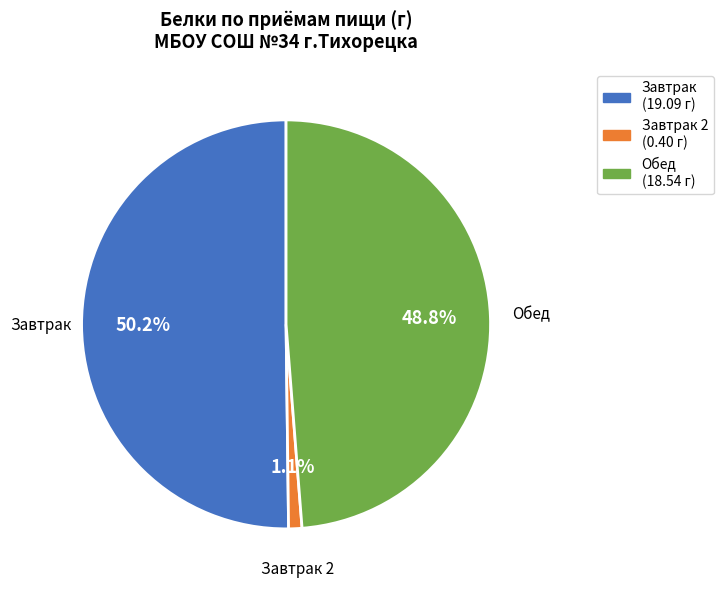

Which slice is the smallest?

Завтрак 2